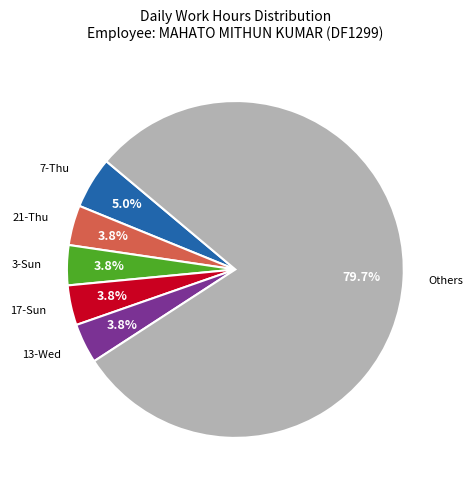

Is there any slice that represents more than half of the pie?

Yes